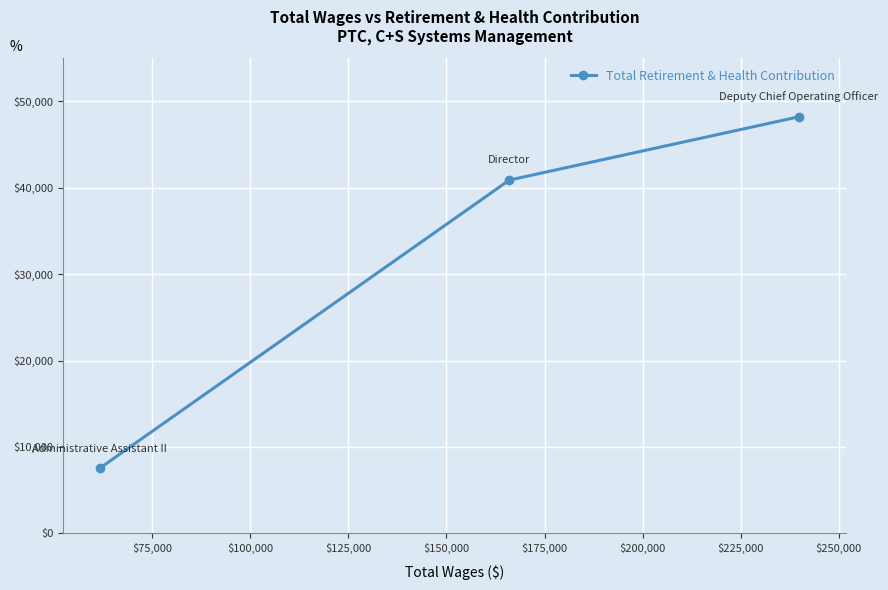

What is the sum of all values?

96643